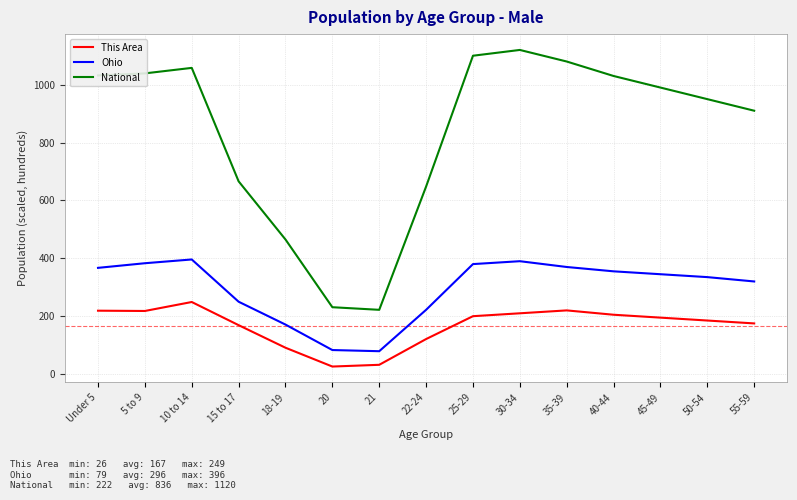

At Under 5, list the series in order from largest to smallest.

National, Ohio, This Area